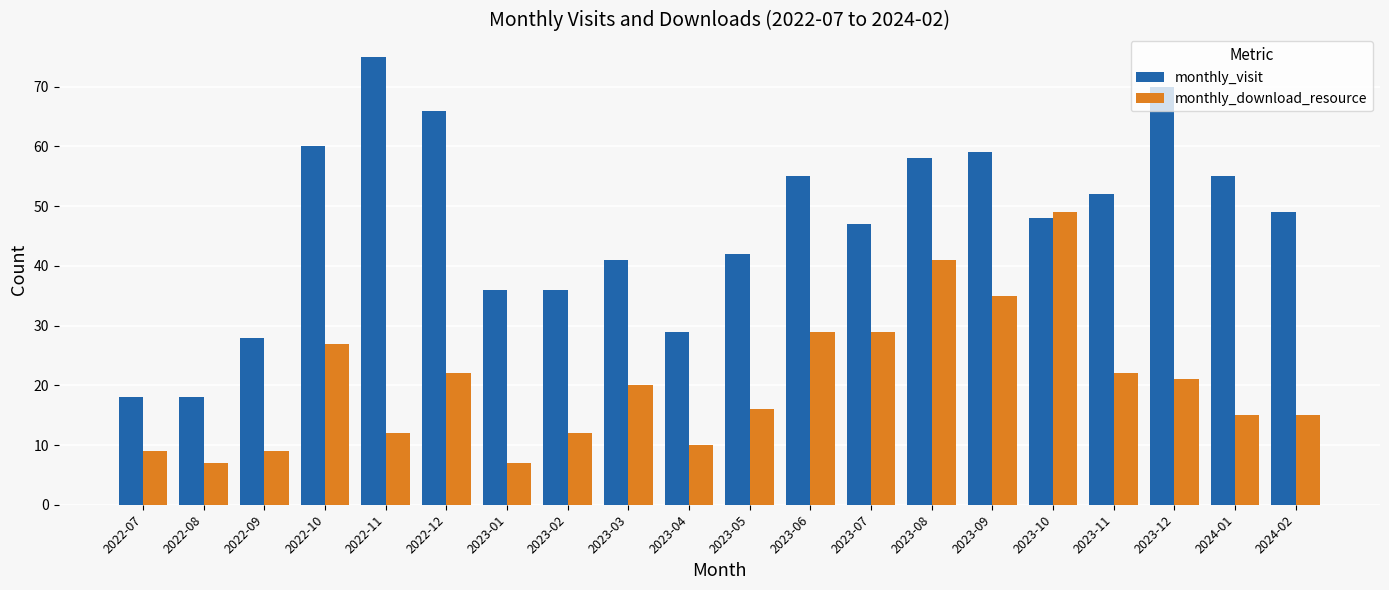

What is the highest value of the monthly_download_resource series?

49